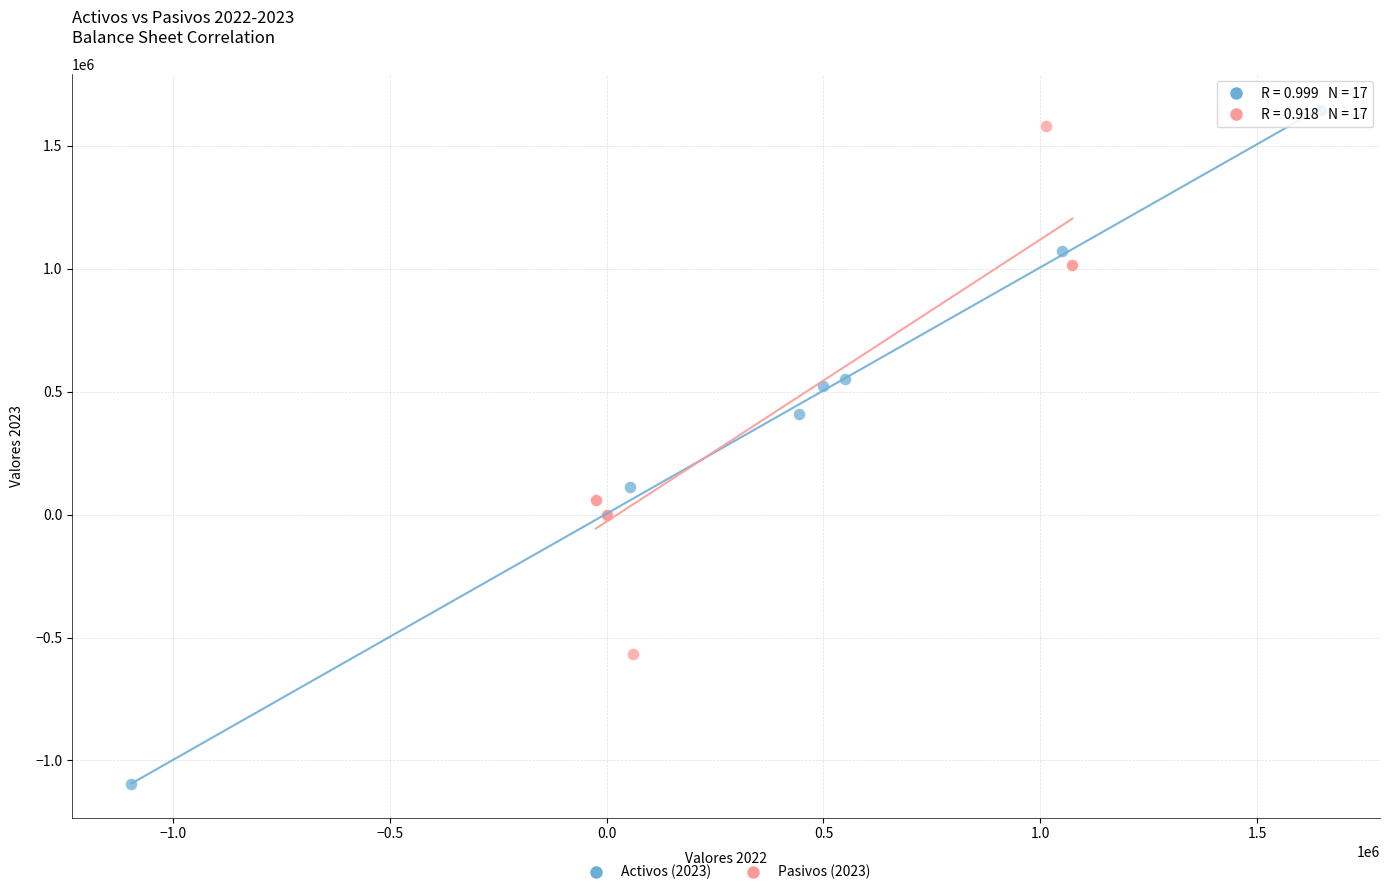

Which series reaches the maximum Y coordinate?

Activos (2023)